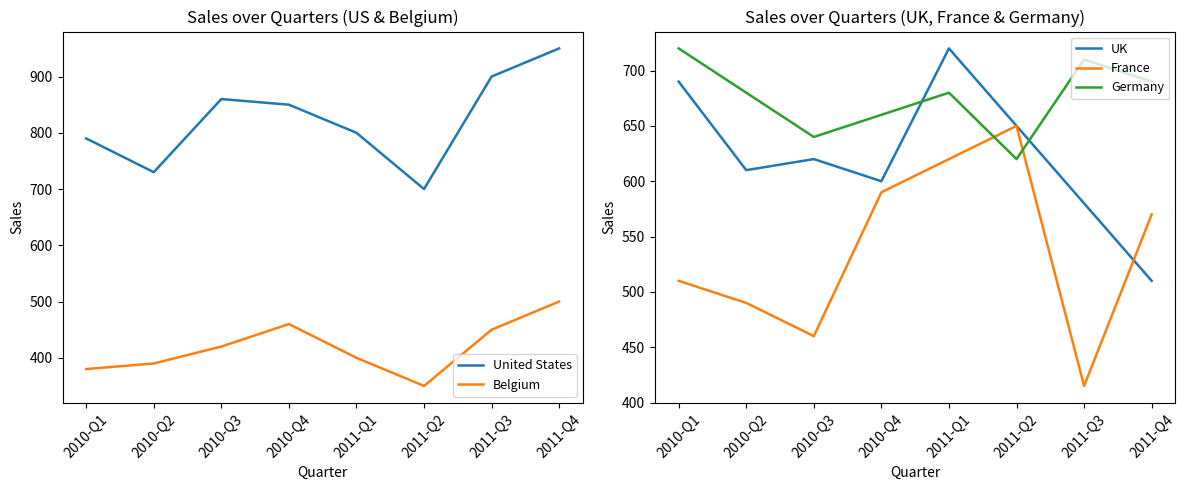

Is it true that Belgium equals 544 at 2010-Q1?

False